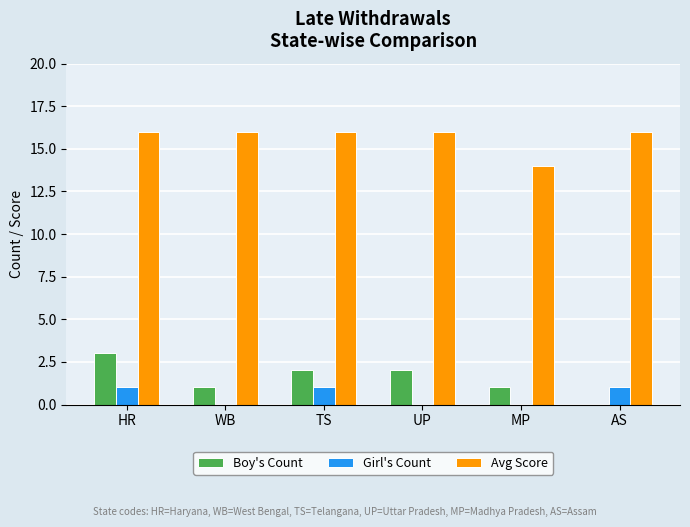

Which series changed the most between MP and AS?

Avg Score